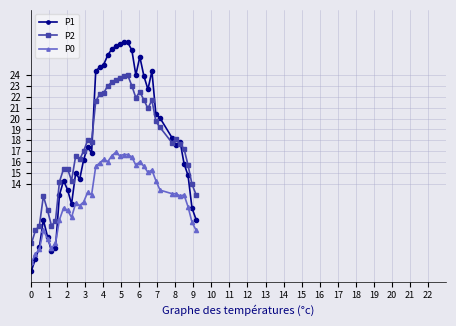

How many lines are shown in the chart?

3